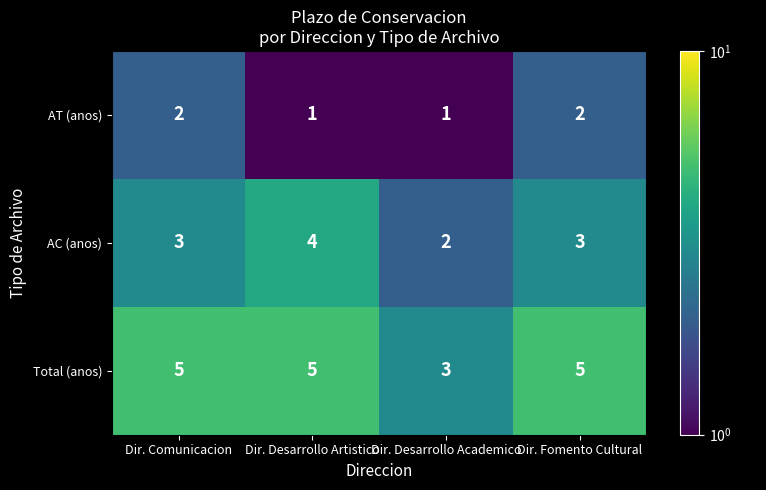

True or false: Total (anos) has a value of 3 at Dir. Desarrollo Artistico.

False